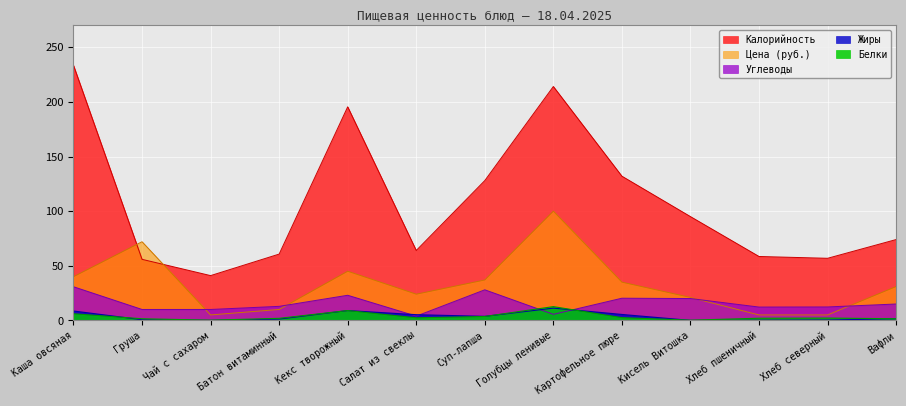

What is the difference between the maximum and minimum values in the Белки series?

12.4